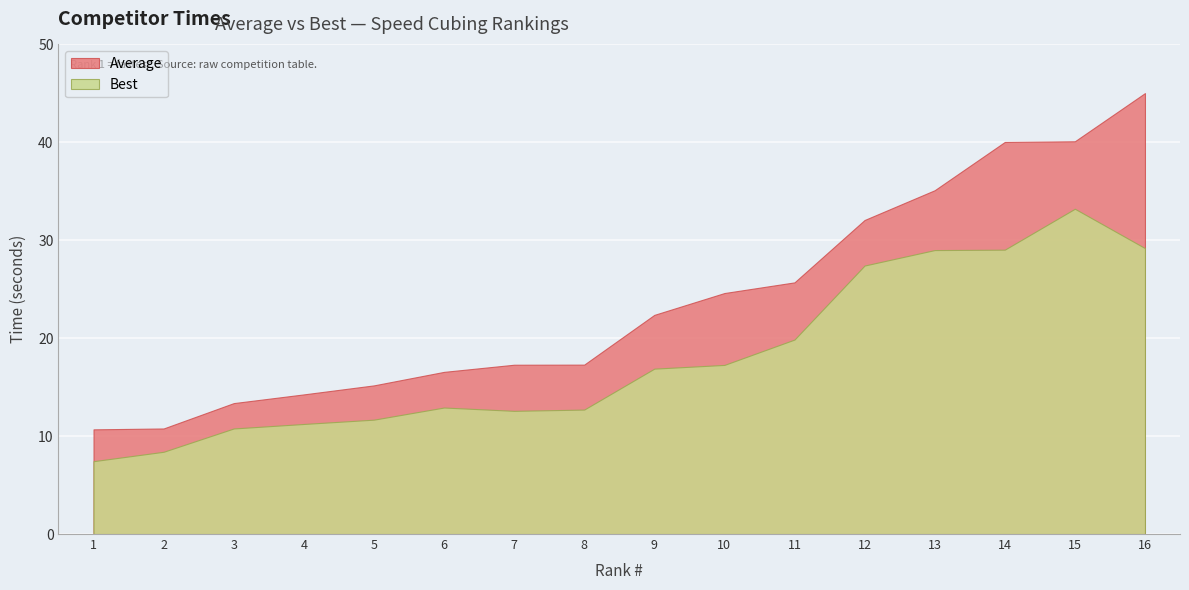

What is the value of the Best point at the 8th from the left?

12.7